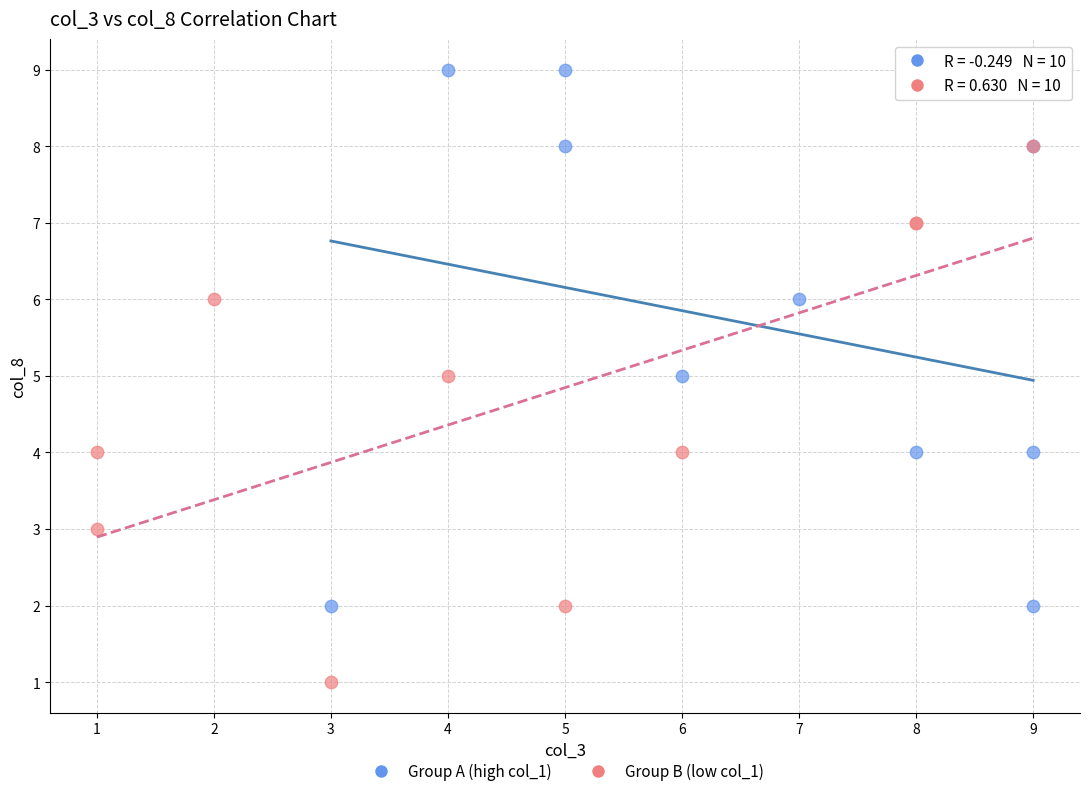

Which series reaches the minimum Y coordinate?

Group B (low col_1)